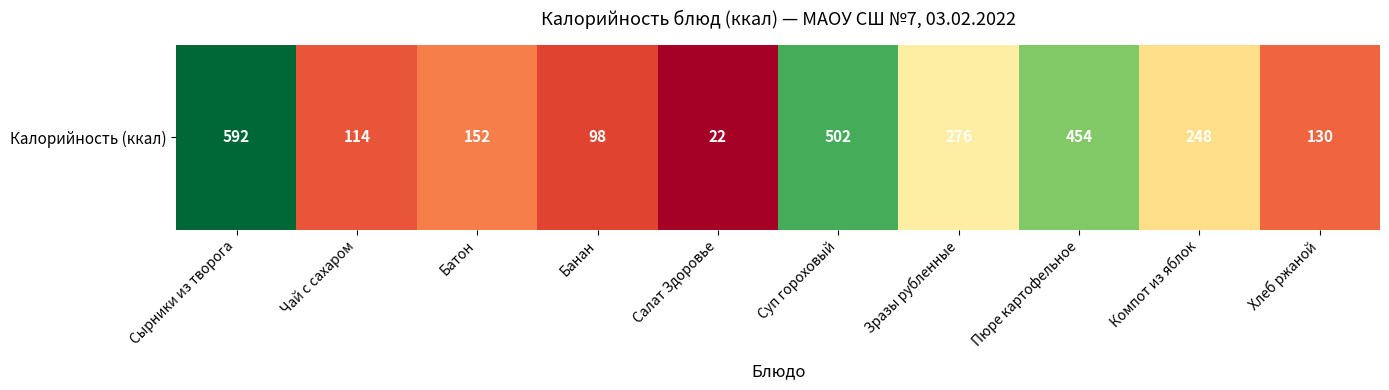

The chart shows a value of 152.0 at Батон. True or false?

True